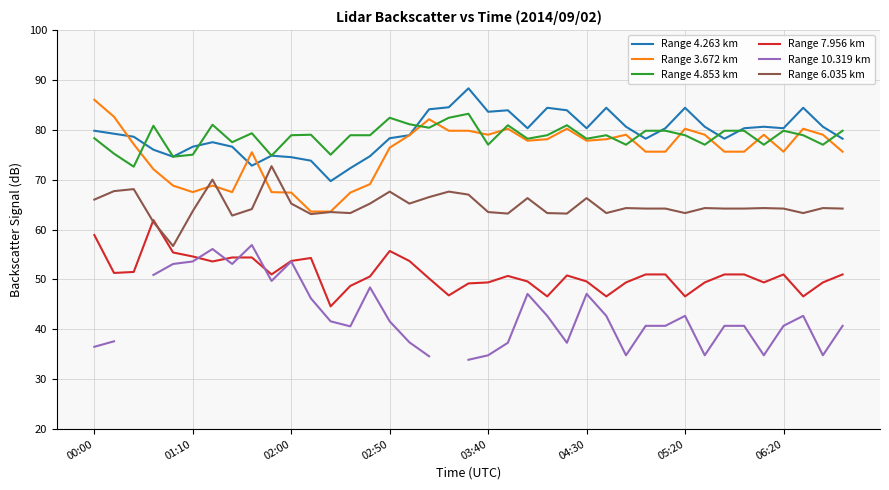

What is the maximum value for Range 4.853 km?

83.2